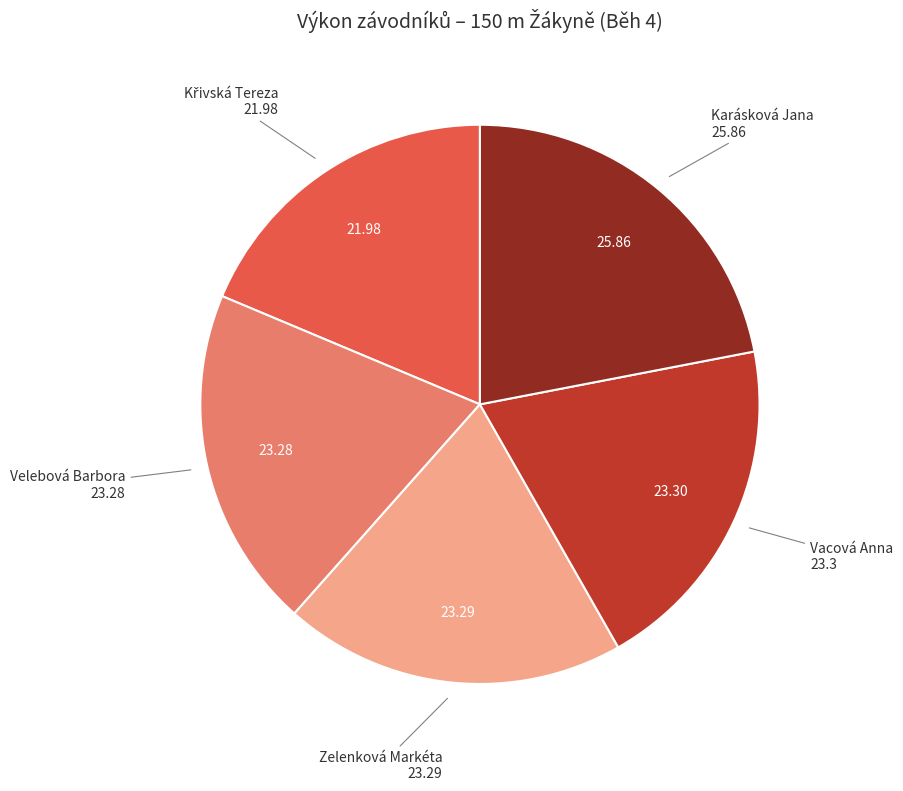

Is there a majority slice in this chart?

No